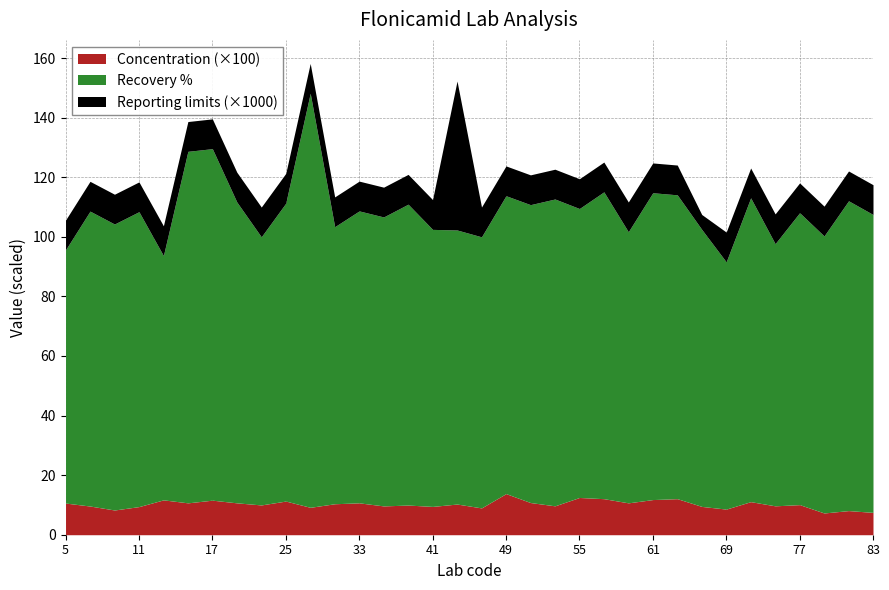

Reading left to right, transcribe all the data shown in this chart.

Reporting limits: 5=0.0	7=0.0	9=0.0	11=0.0	13=0.0	15=0.0	17=0.0	19=0.0	21=0.0	25=0.0	29=0.0	31=0.0	33=0.0	36=0.0	39=0.0	41=0.0	43=0.1	47=0.0	49=0.0	51=0.0	53=0.0	55=0.0	57=0.0	59=0.0	61=0.0	63=0.0	67=0.0	69=0.0	71=0.0	73=0.0	77=0.0	79=0.0	81=0.0	83=0.0
Concentration mg/kg: 5=0.1	7=0.1	9=0.1	11=0.1	13=0.1	15=0.1	17=0.1	19=0.1	21=0.1	25=0.1	29=0.1	31=0.1	33=0.1	36=0.1	39=0.1	41=0.1	43=0.1	47=0.1	49=0.1	51=0.1	53=0.1	55=0.1	57=0.1	59=0.1	61=0.1	63=0.1	67=0.1	69=0.1	71=0.1	73=0.1	77=0.1	79=0.1	81=0.1	83=0.1
Recovery procentage: 5=85.0	7=99.0	9=96.0	11=99.0	13=82.0	15=118.0	17=118.0	19=101.0	21=90.0	25=100.0	29=139.0	31=93.0	33=98.0	36=97.0	39=101.0	41=93.0	43=92.0	47=91.0	49=100.0	51=100.0	53=103.0	55=97.0	57=103.0	59=91.0	61=103.0	63=102.0	67=93.0	69=83.0	71=102.0	73=88.0	77=98.0	79=93.0	81=104.0	83=100.0